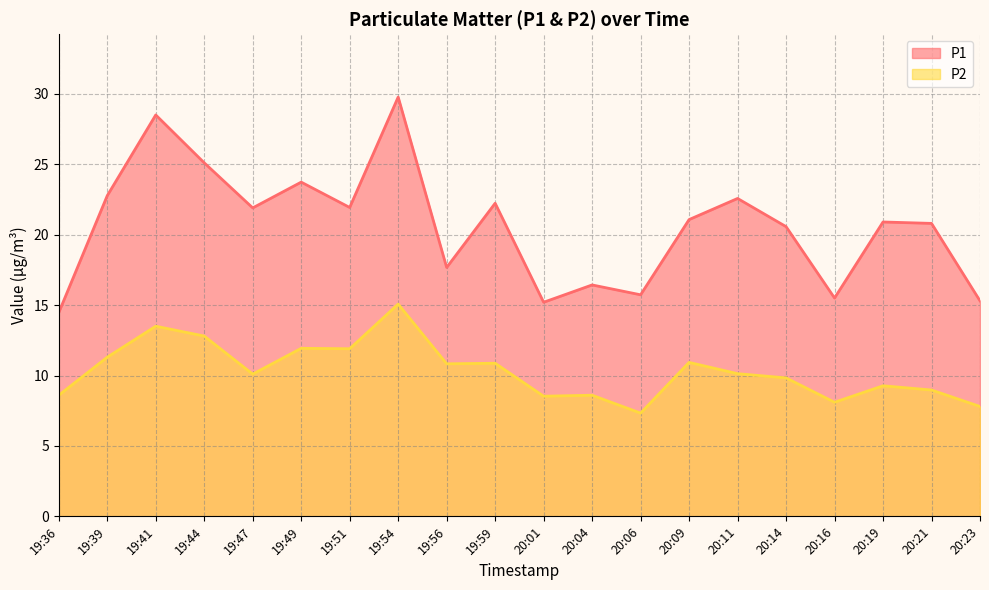

In P2, how many points are lower than both neighbors (excluding endpoints)?

6